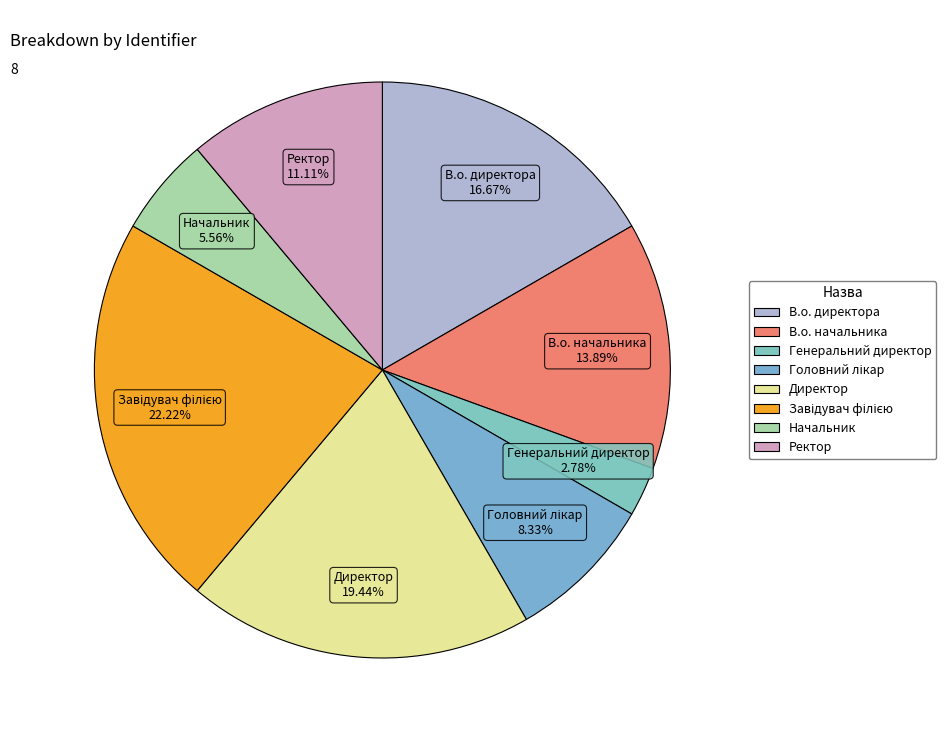

What is the smallest slice in the pie chart?

Генеральний директор